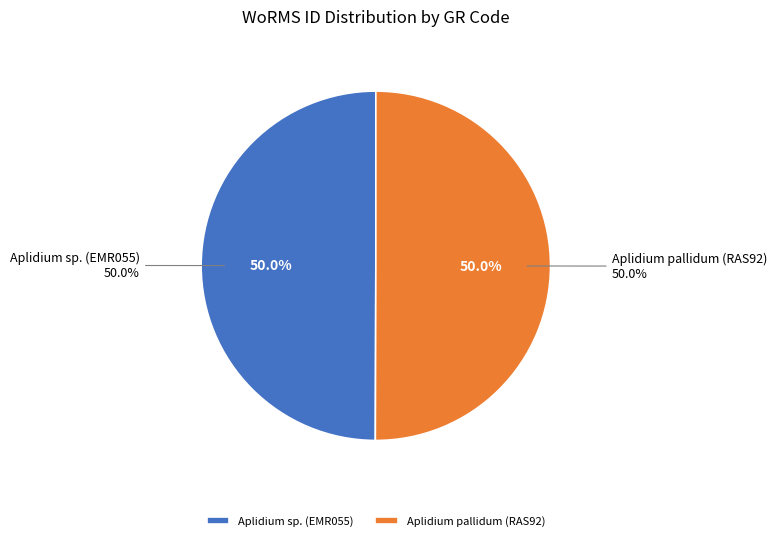

What percentage do Aplidium pallidum (RAS92) and Aplidium sp. (EMR055) together represent?

100.0%